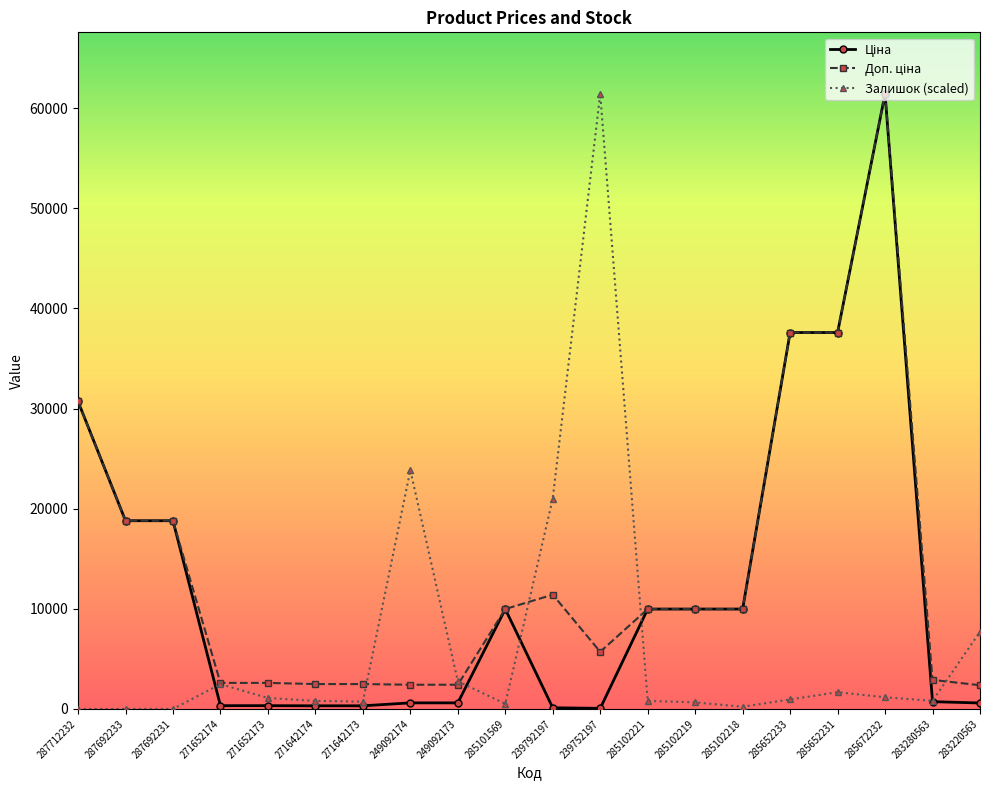

What is the value of the Залишок (scaled) point at the 9th from the left?

2762.7